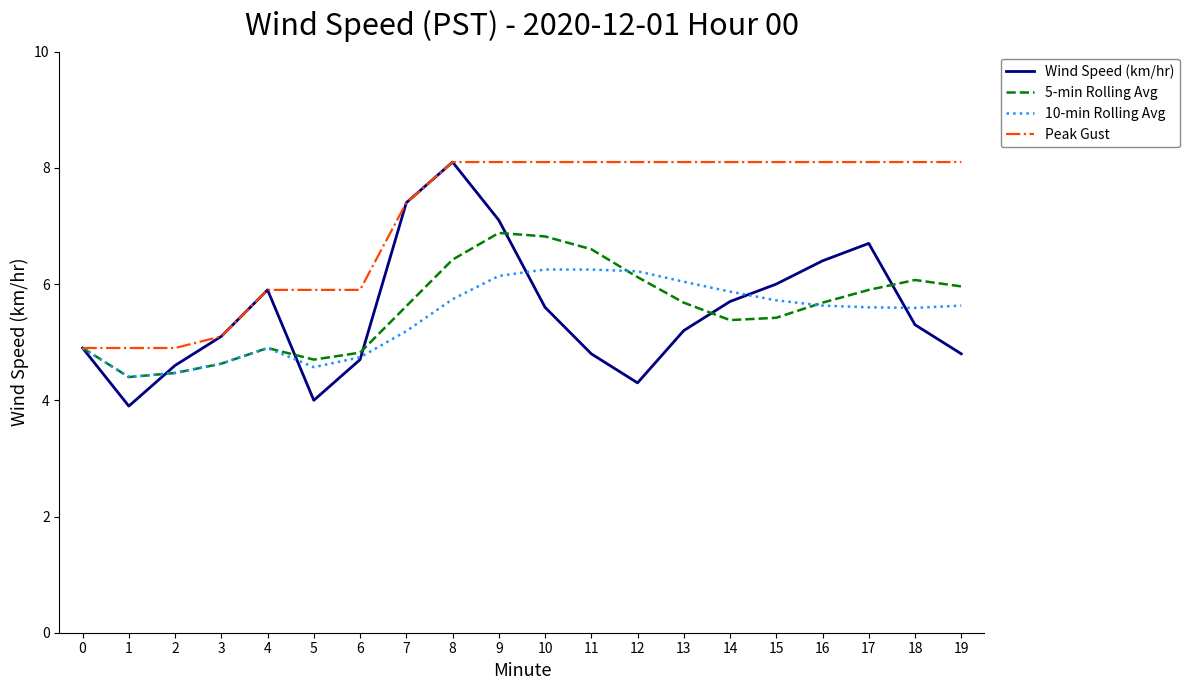

Which series has the widest spread of values?

Wind Speed (km/hr)